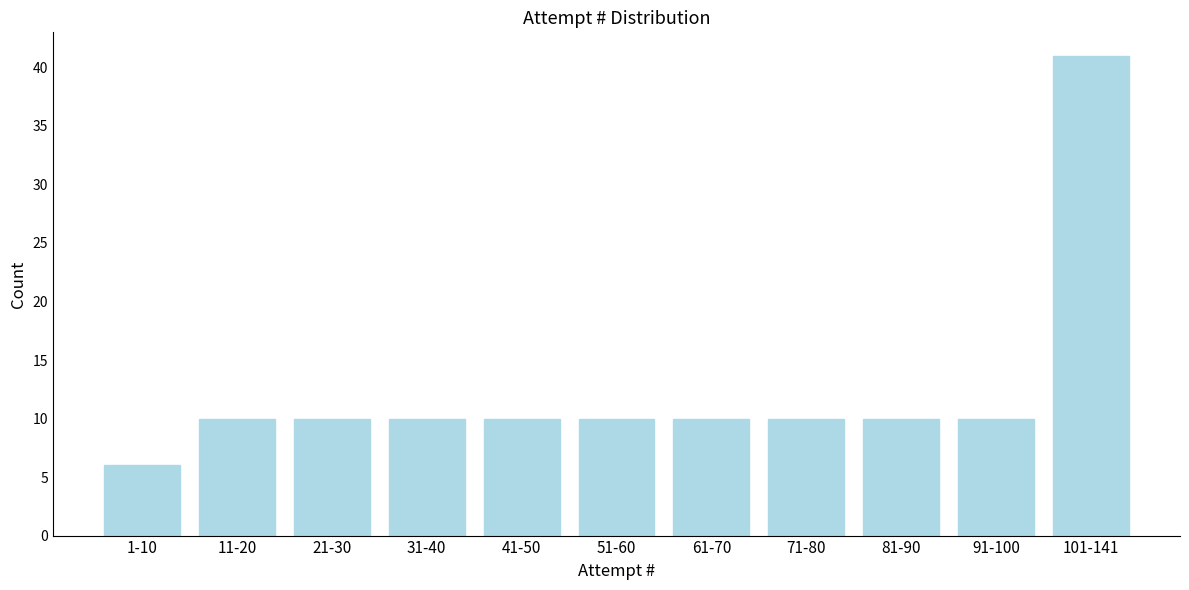

Reading left to right, list all the values displayed in this chart.

1-10=6	11-20=10	21-30=10	31-40=10	41-50=10	51-60=10	61-70=10	71-80=10	81-90=10	91-100=10	101-141=41